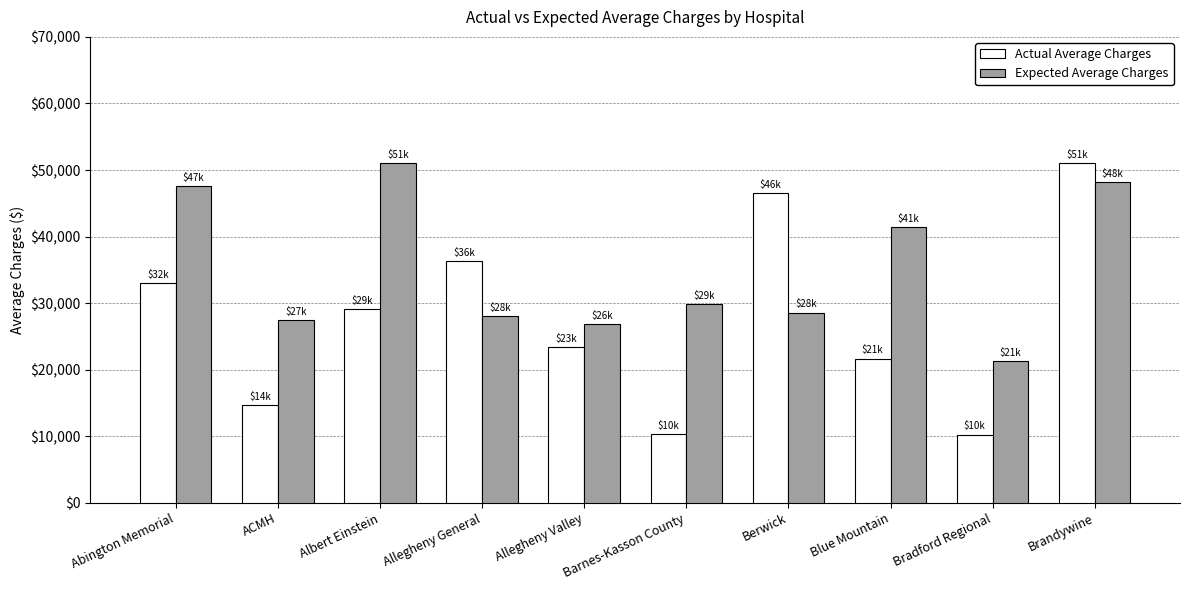

The Actual Average Charges series shows 21683 at Blue Mountain. True or false?

True